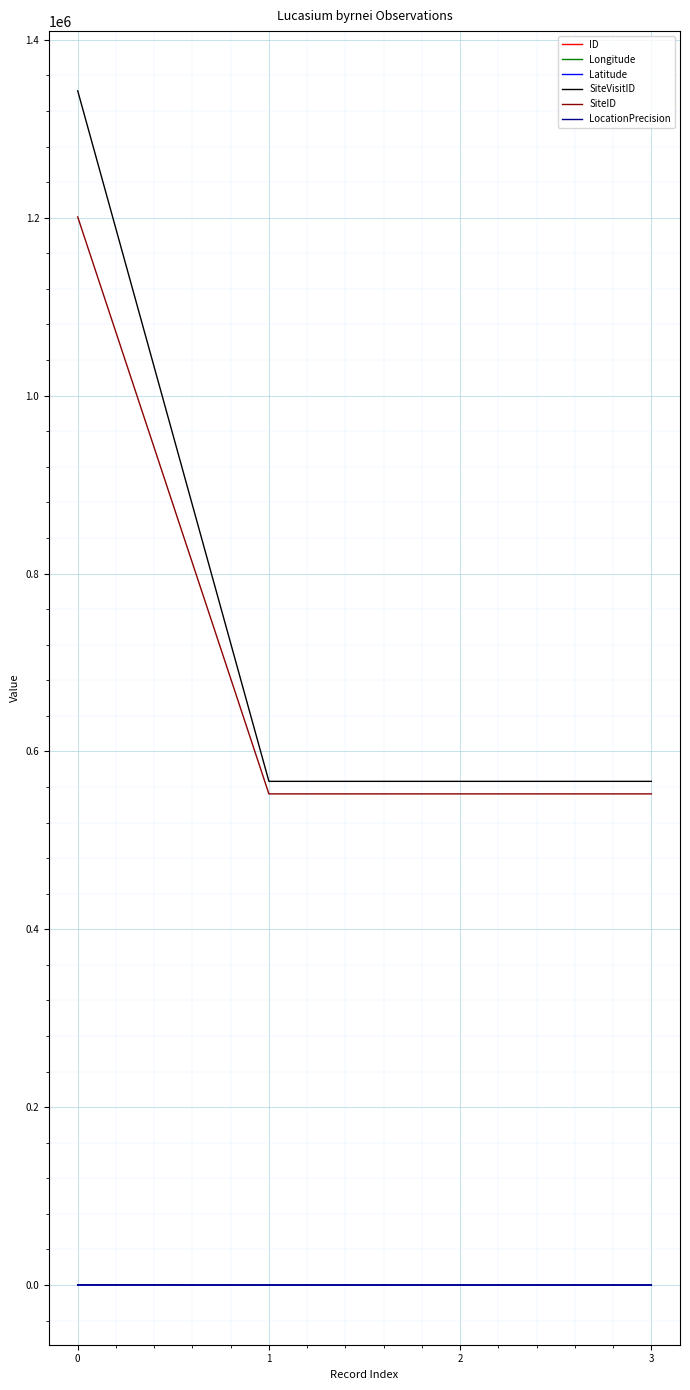

Does the chart have visible grid lines?

Yes